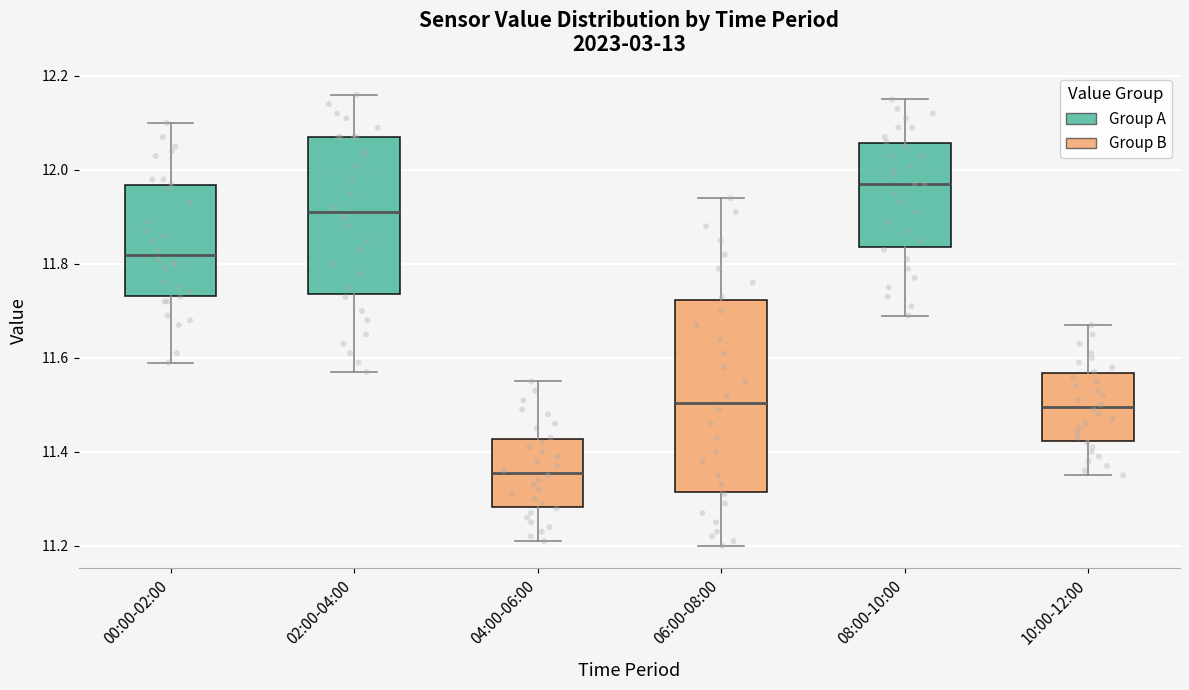

Which box's median line is the lowest?

04:00-06:00